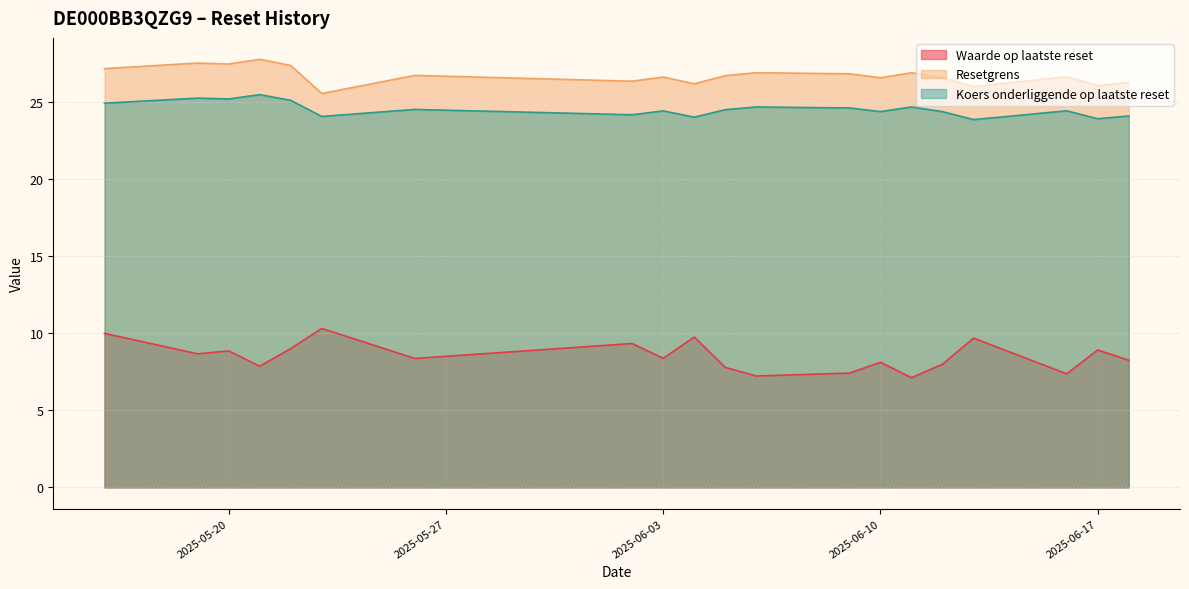

Which category has the lowest value in the Koers onderliggende op laatste reset series?

2025-06-13